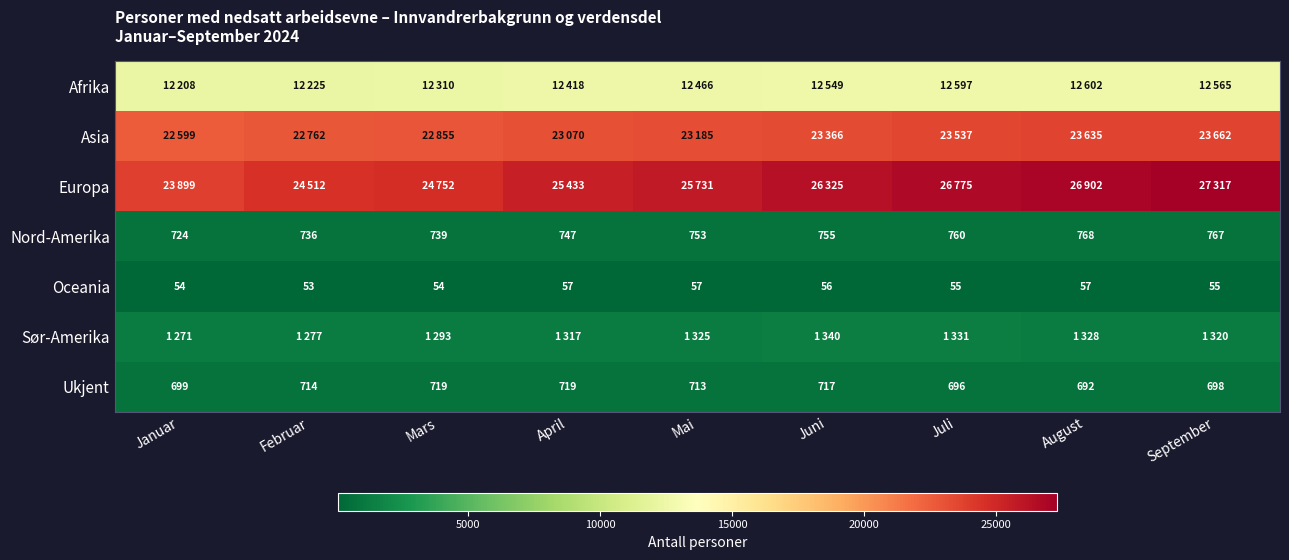

What is the difference between the maximum and minimum values in the Ukjent series?

27